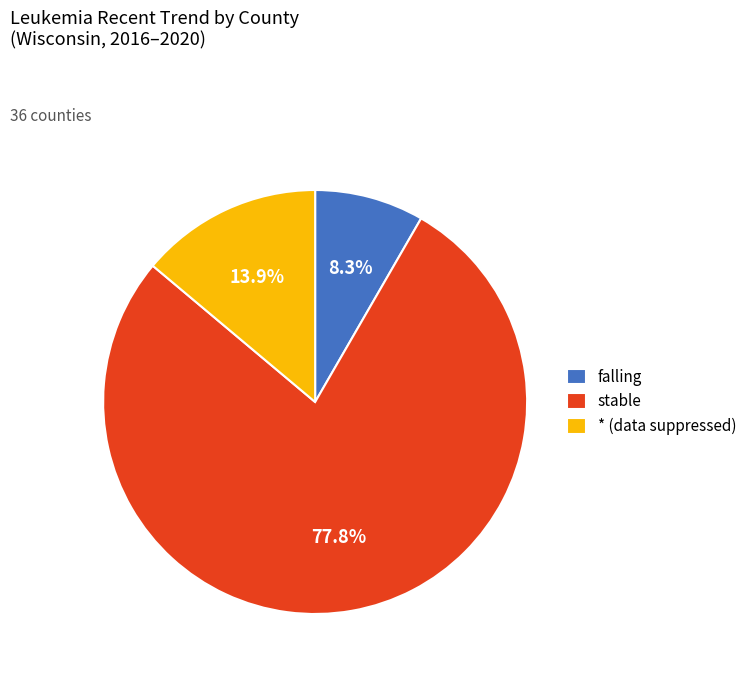

To the nearest percent, what percentage of the pie is stable?

78%